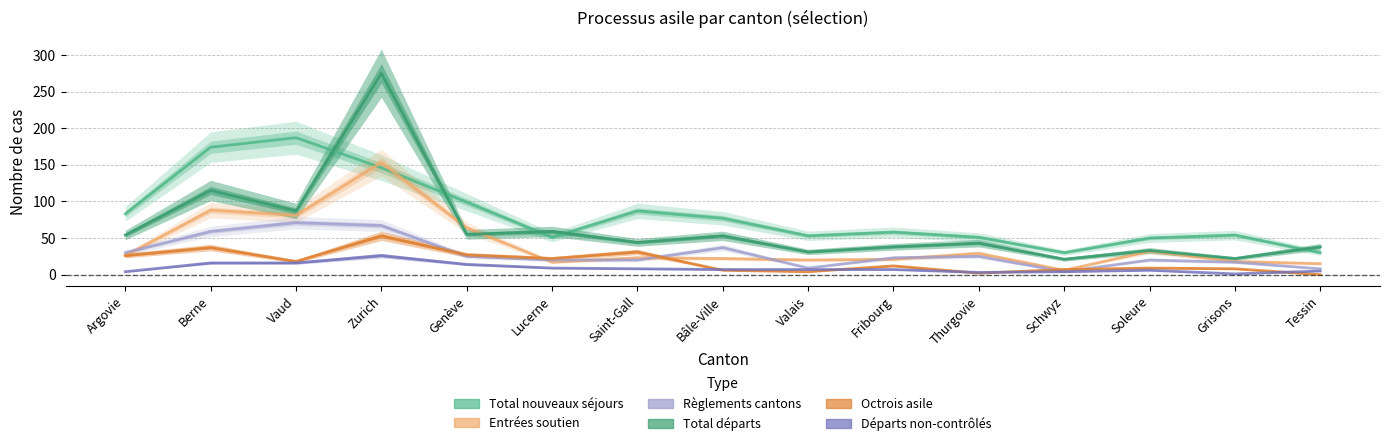

How many distinct data groups are displayed?

6